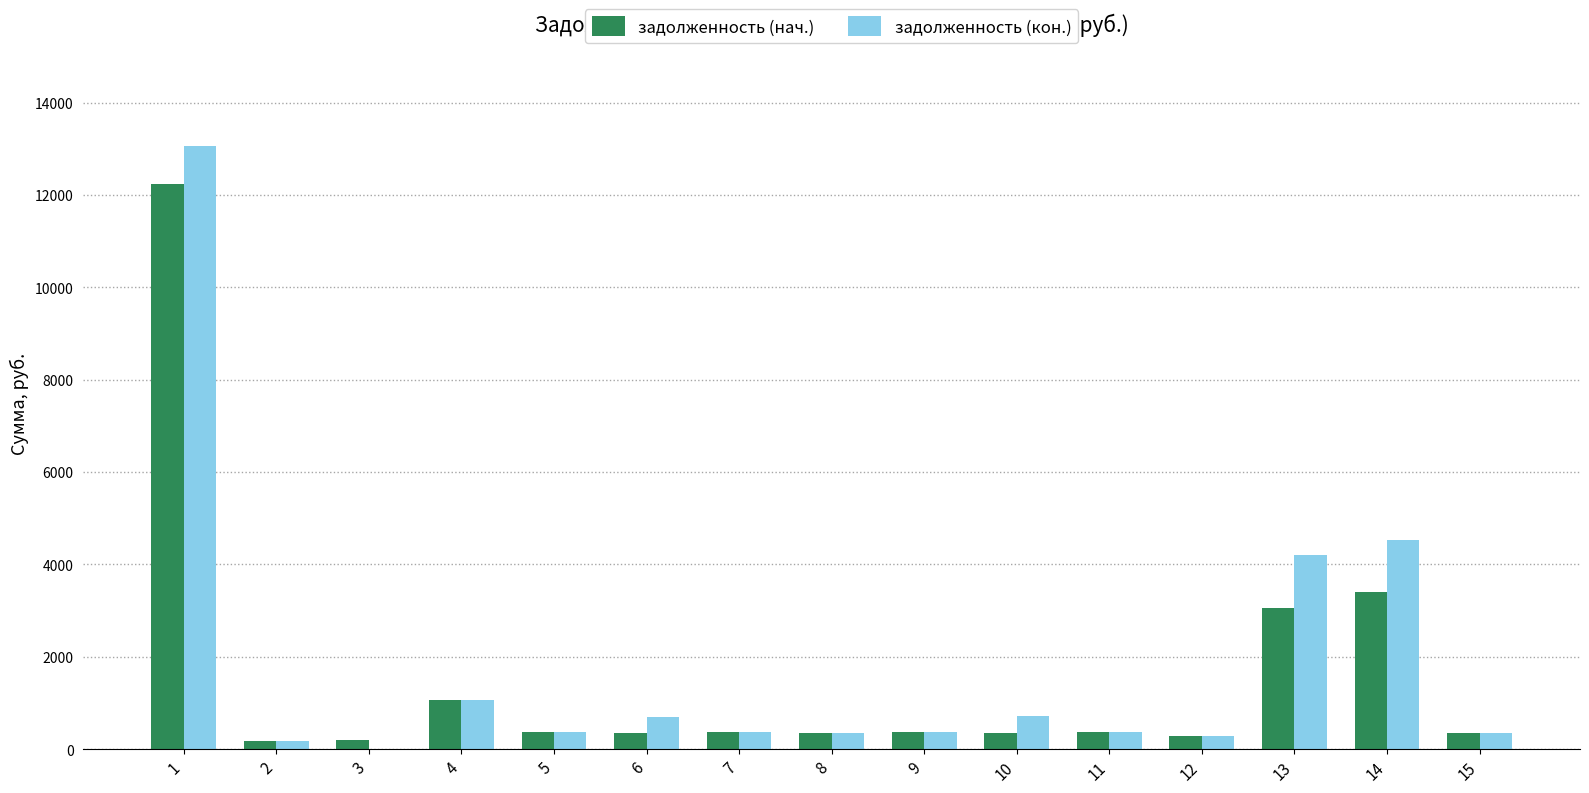

What is the sum of all задолженность (кон.) values?

26895.2